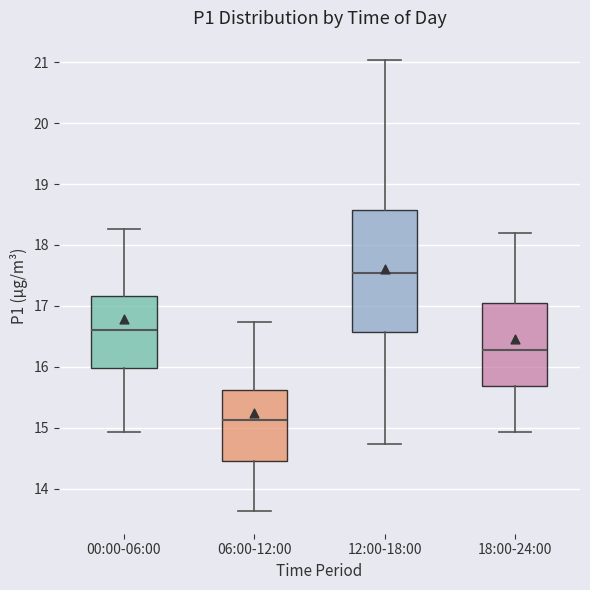

Comparing the boxes themselves (not the whiskers), which one is the tallest?

12:00-18:00